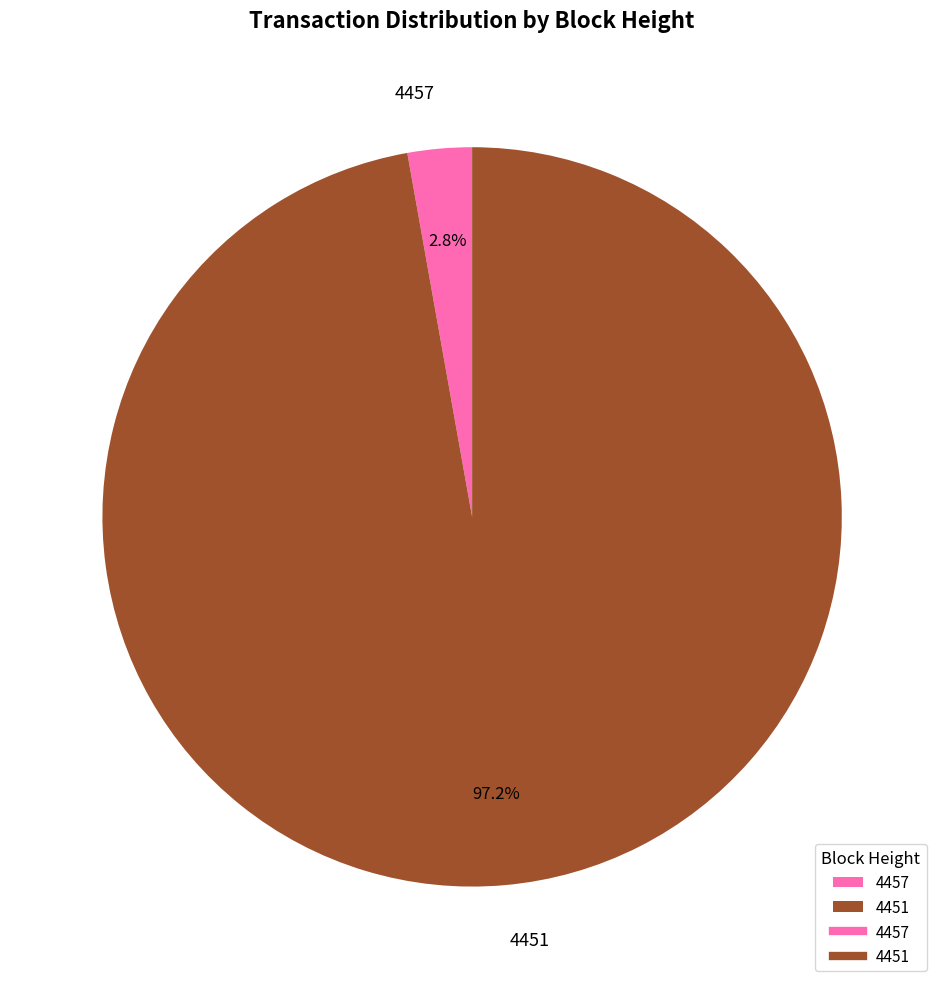

How many slices are in this pie chart?

2